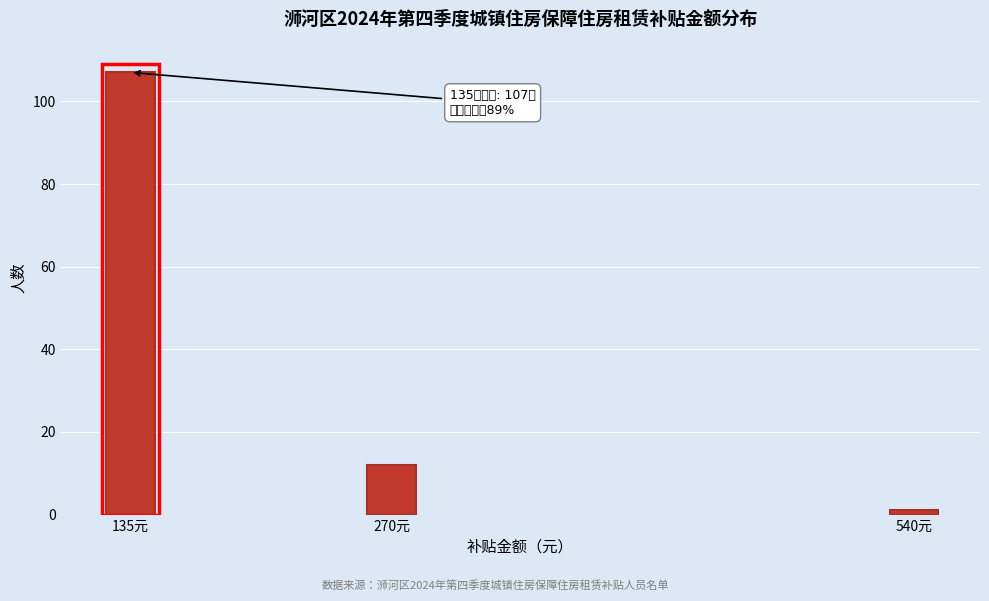

Reading left to right, transcribe all the data shown in this chart.

135元=107	270元=12	540元=1